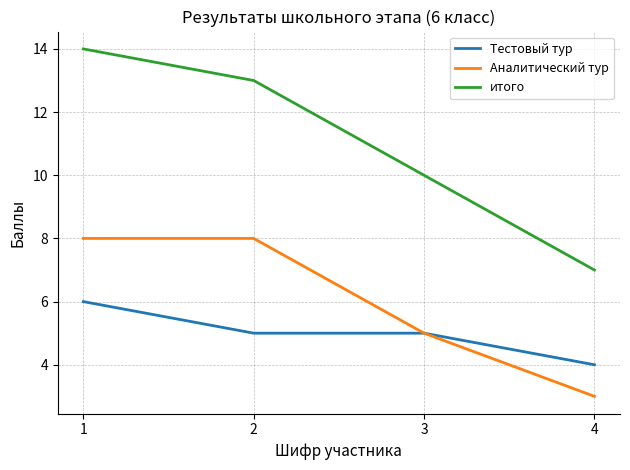

What is the difference between the Аналитический тур values at 4 and 1?

5